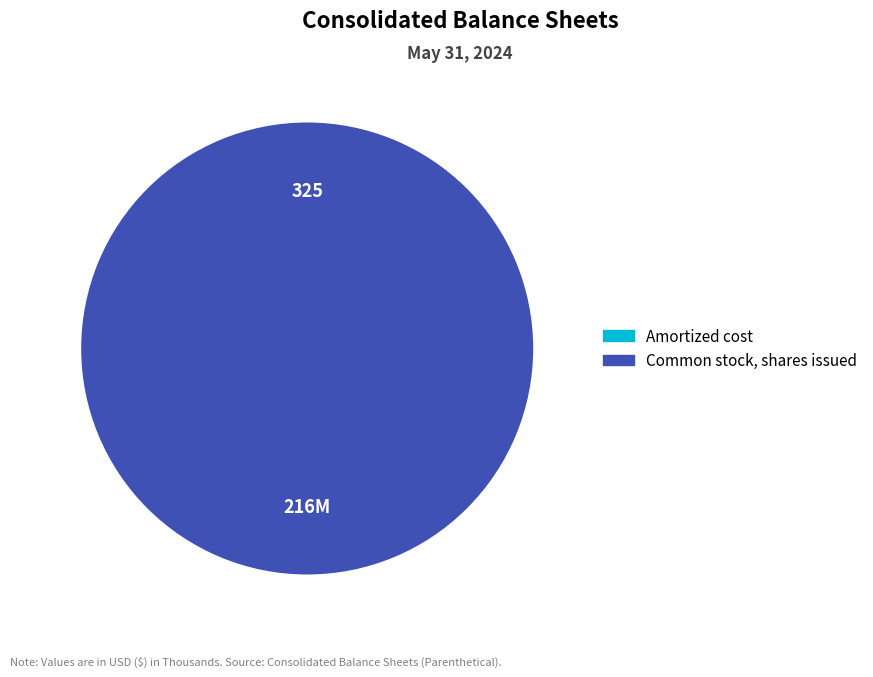

Is there a majority slice in this chart?

Yes